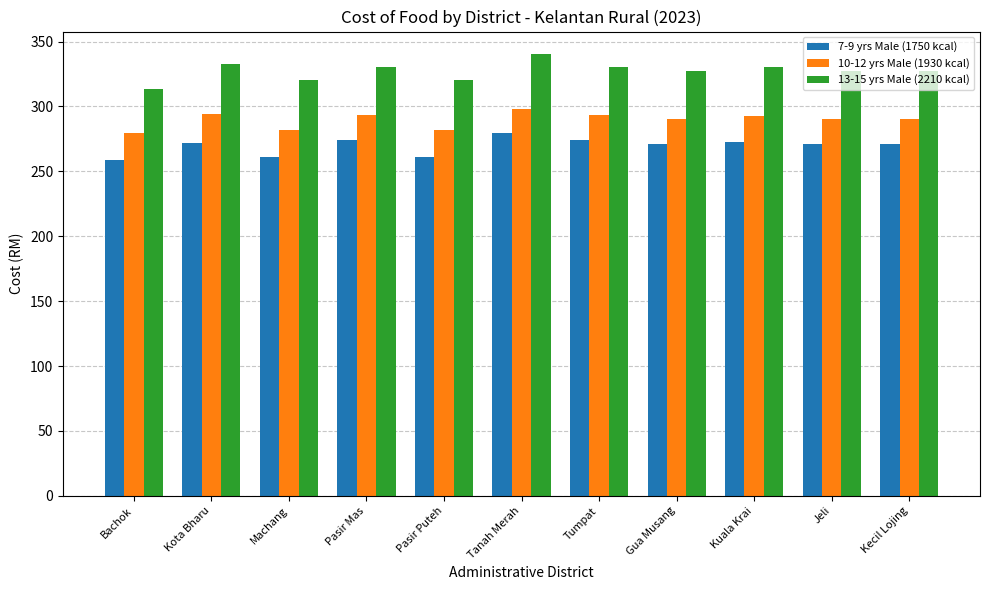

Which series has the largest total across all categories?

13-15 yrs Male (2210 kcal)